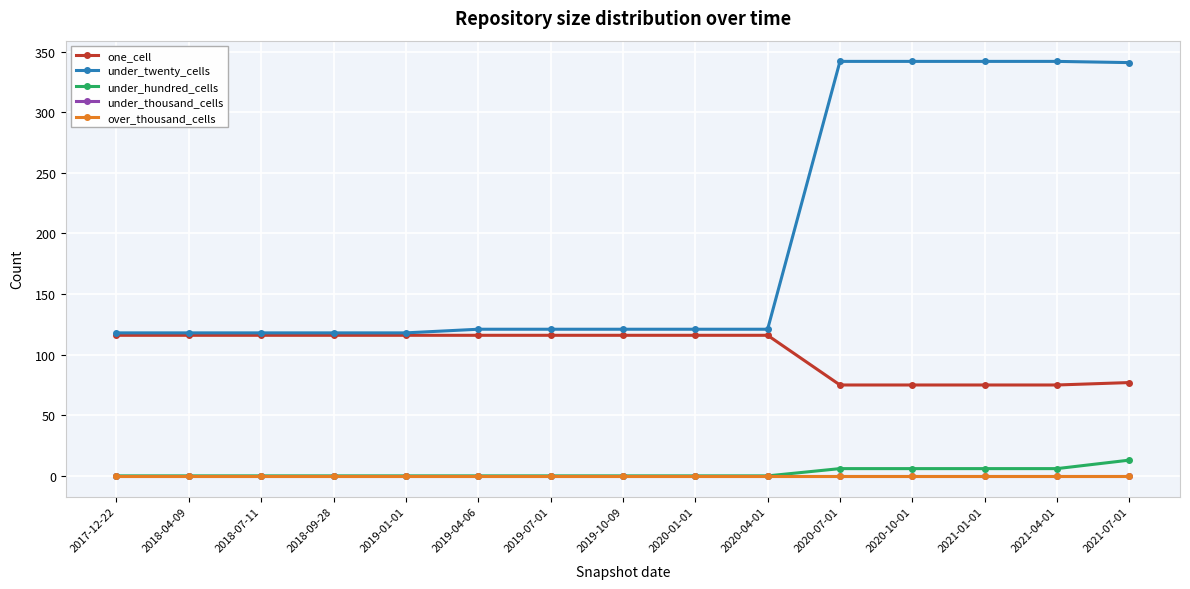

Which has a higher value, 2018-07-11 or 2019-10-09?

2018-07-11